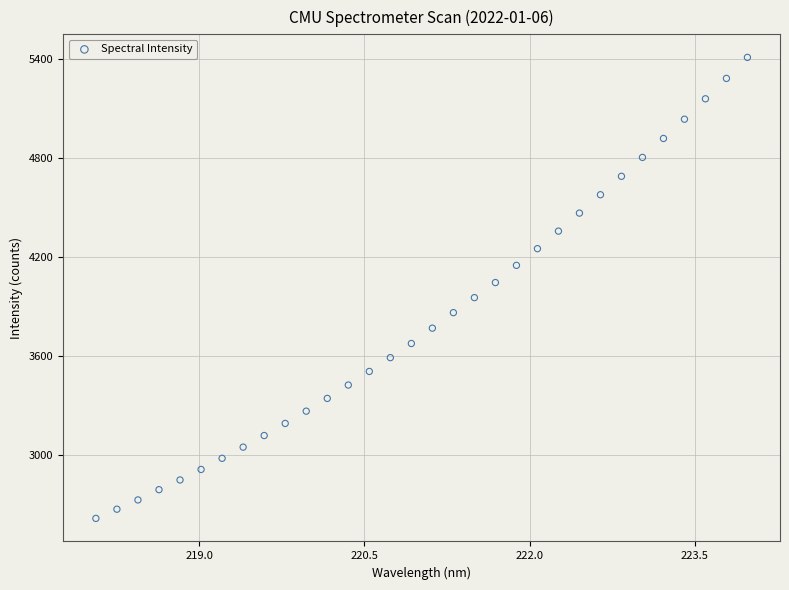

What is the range of X values (max minus min)?

5.9